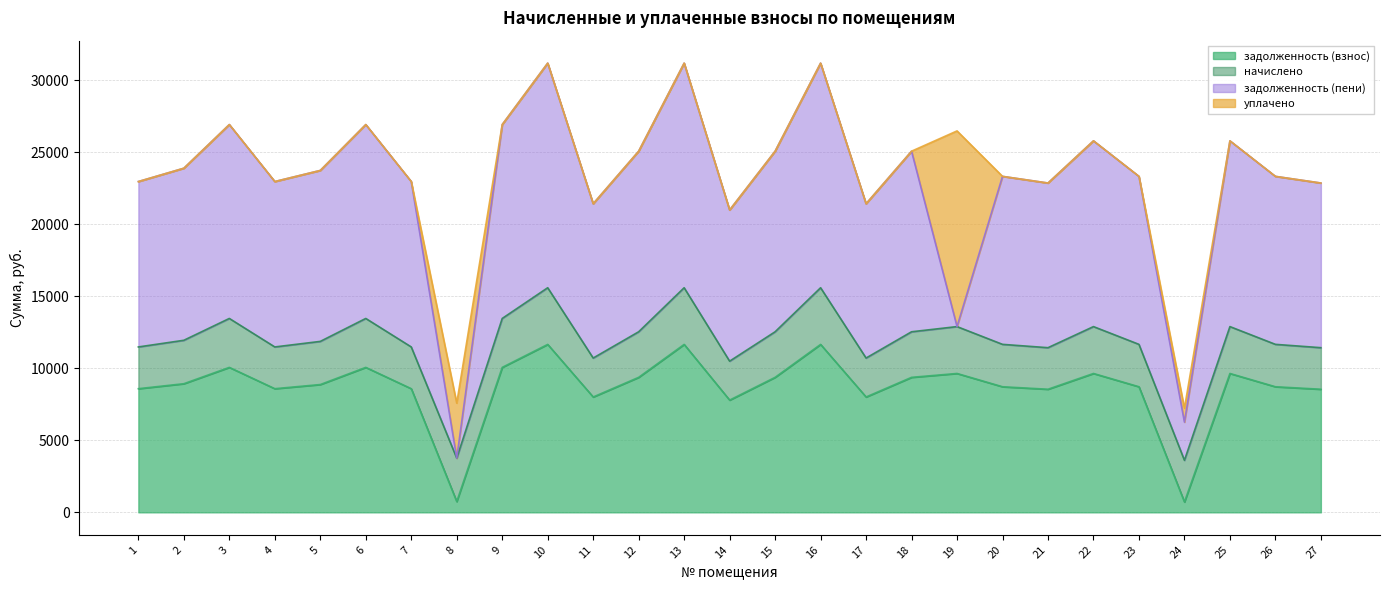

Between 19 and 7, which is larger?

19